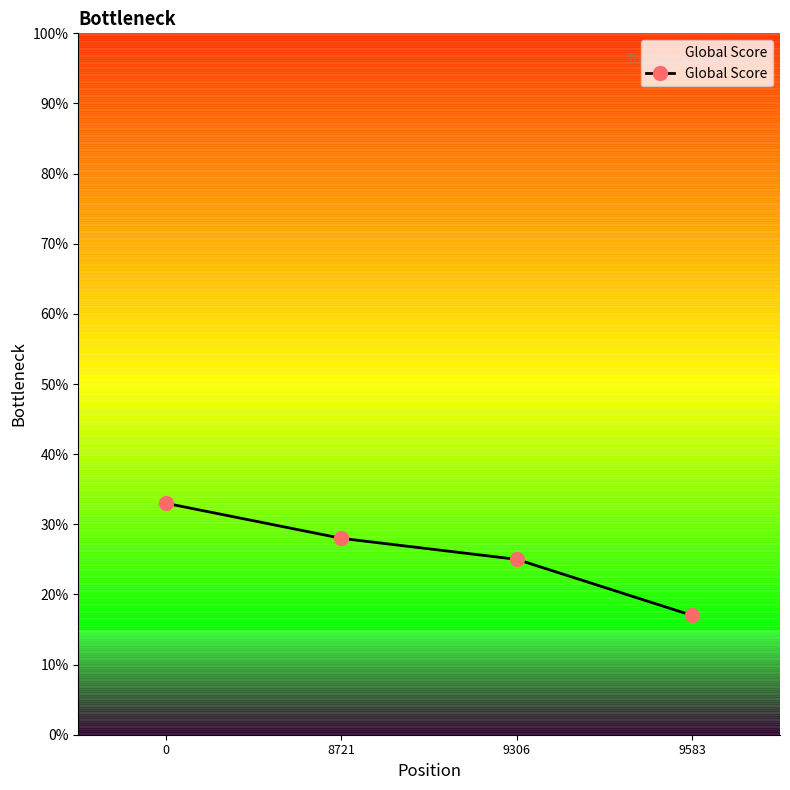

What is the difference between the maximum and second lowest values?

0.1